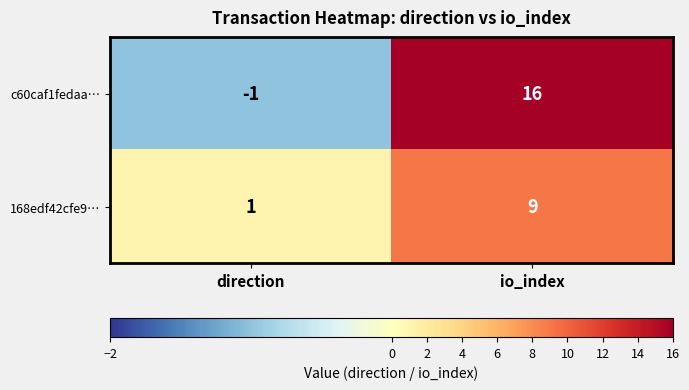

Which series has the largest total across all categories?

c60caf1fedaa…